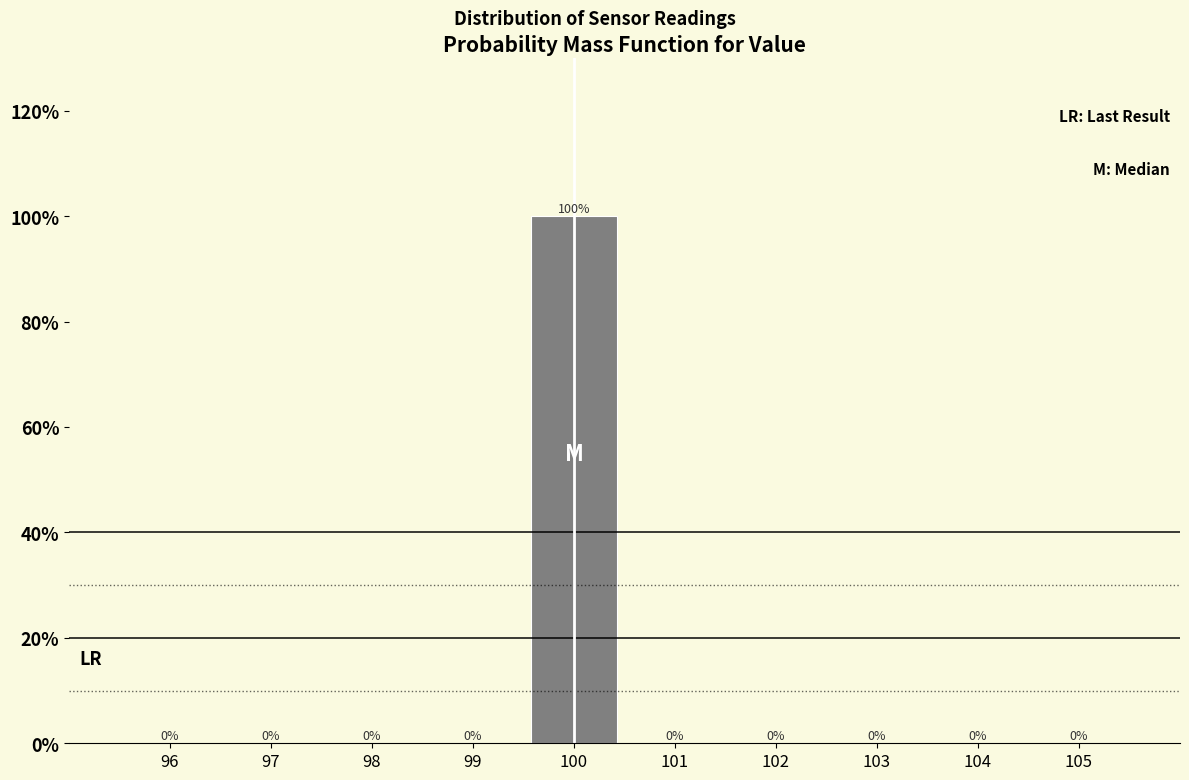

Over which range of the x-axis is the bar tallest?

99.5 to 100.5